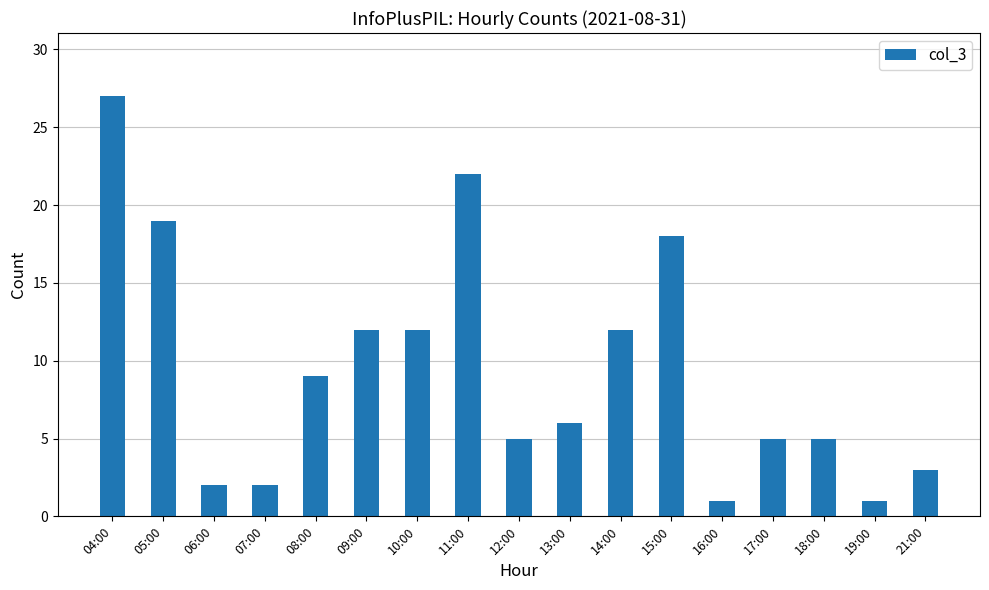

What is the difference between the second highest and minimum values?

21